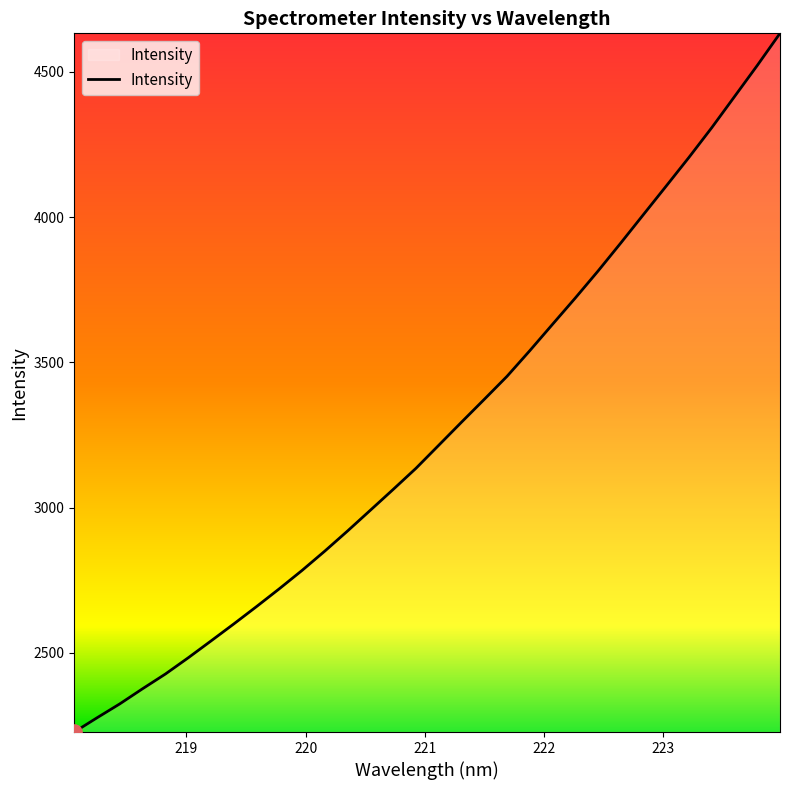

What is the smallest value displayed?

2227.3